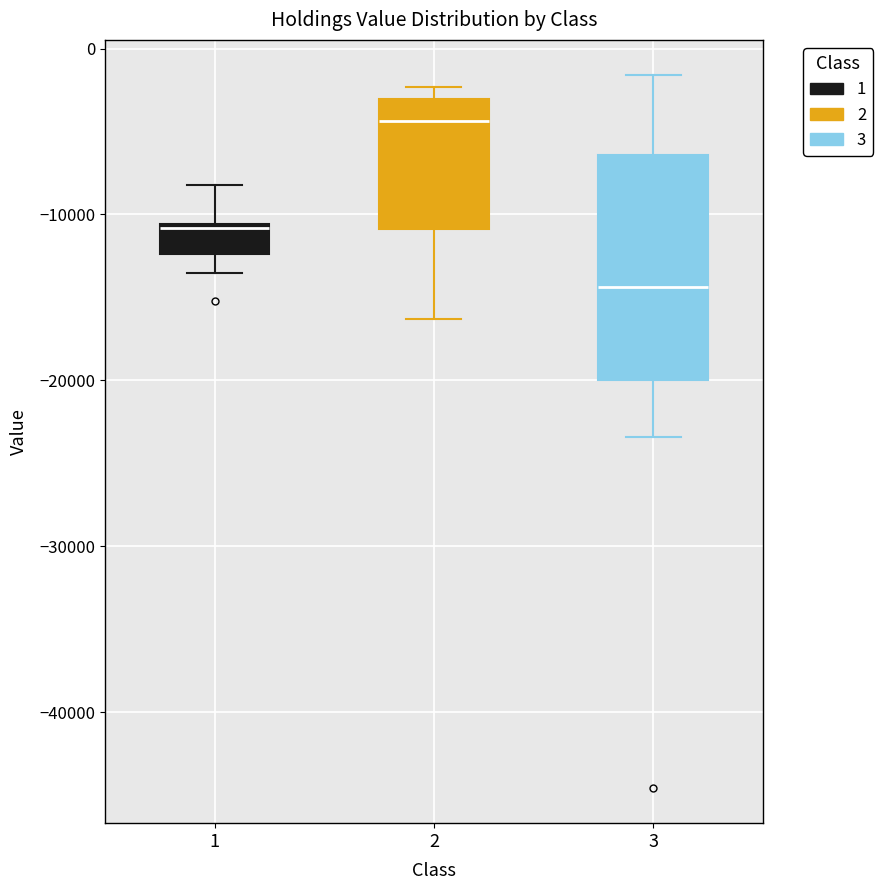

Which box's median line is the highest?

2